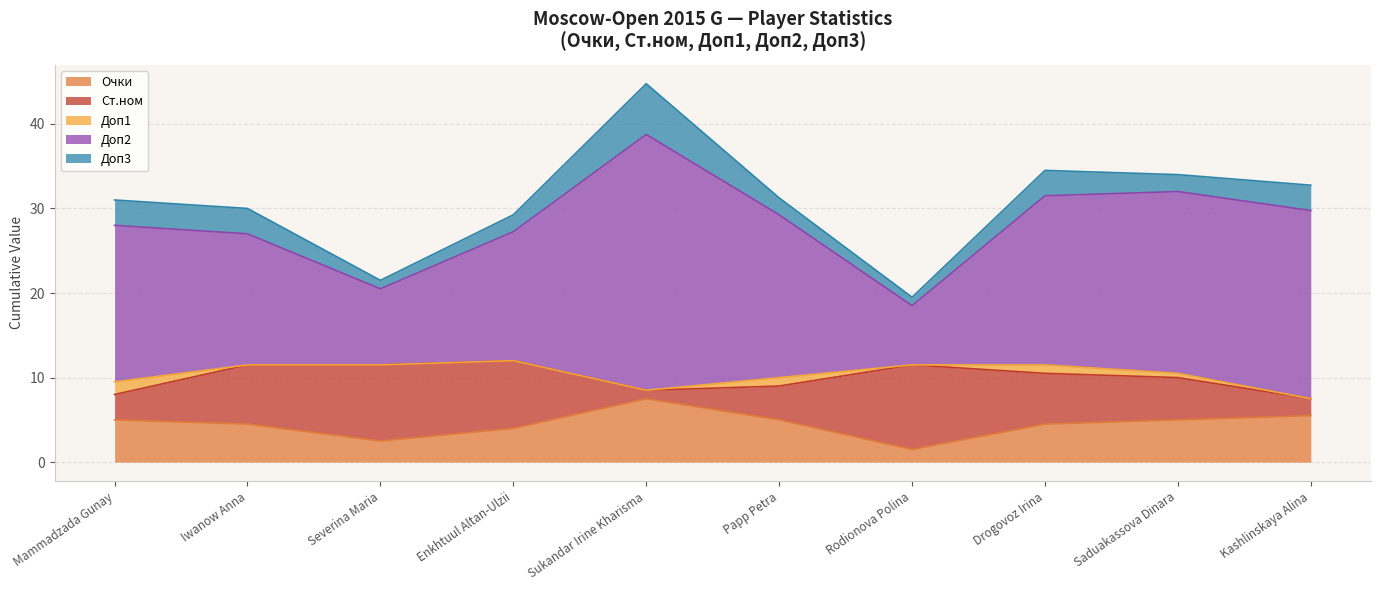

True or false: Очки and Доп2 intersect in this chart.

False